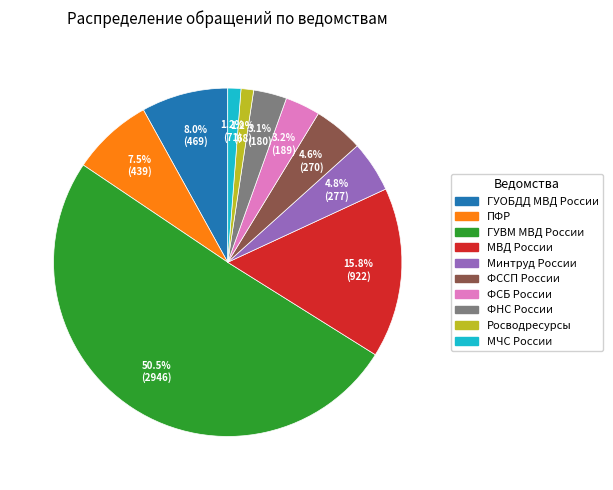

What is the largest slice in the pie chart?

ГУВМ МВД России